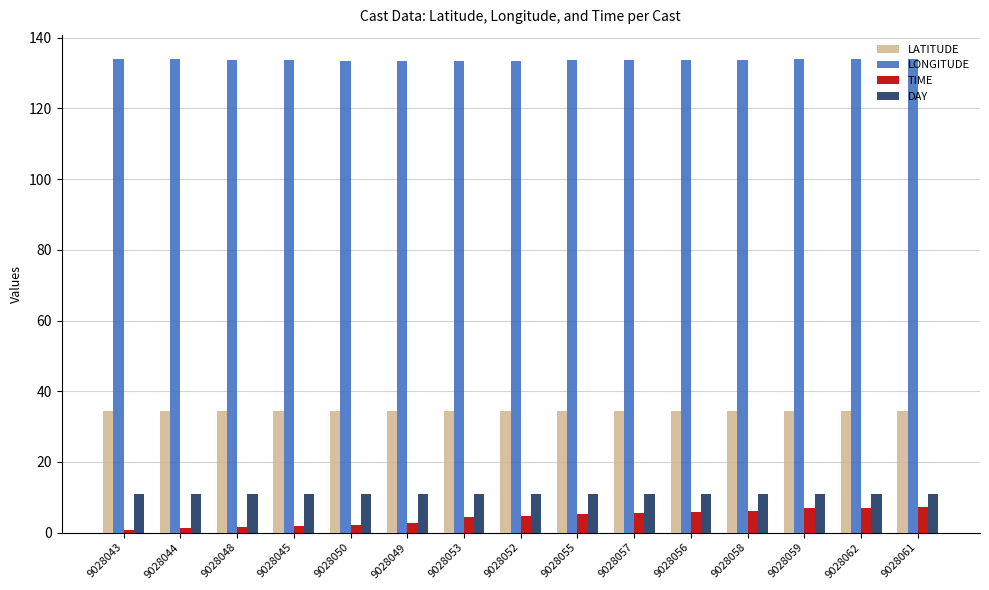

Which series has the largest total across all categories?

LONGITUDE